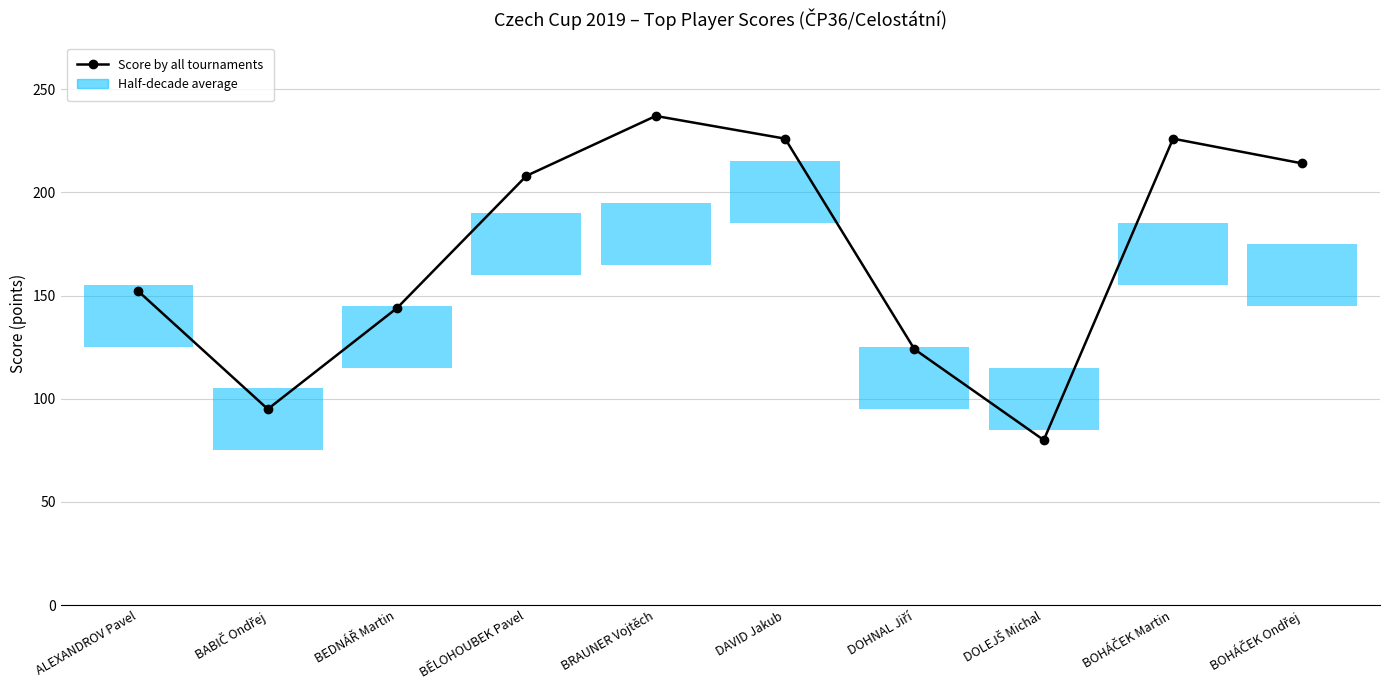

What is the difference between the maximum and minimum values?

157